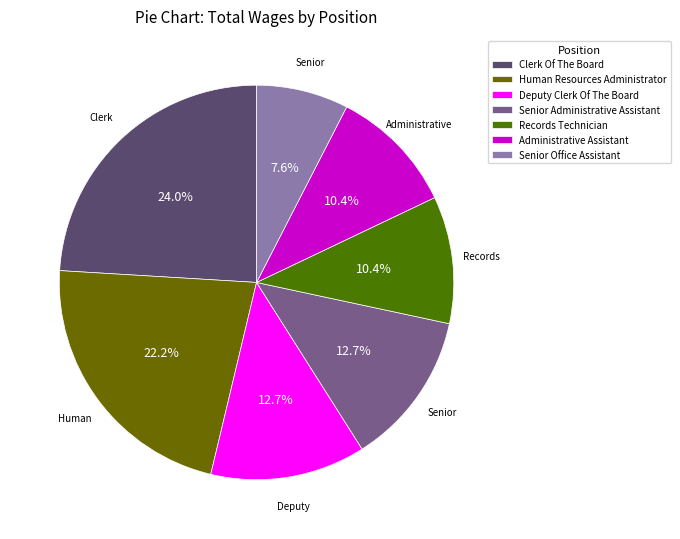

How many slices are in this pie chart?

7